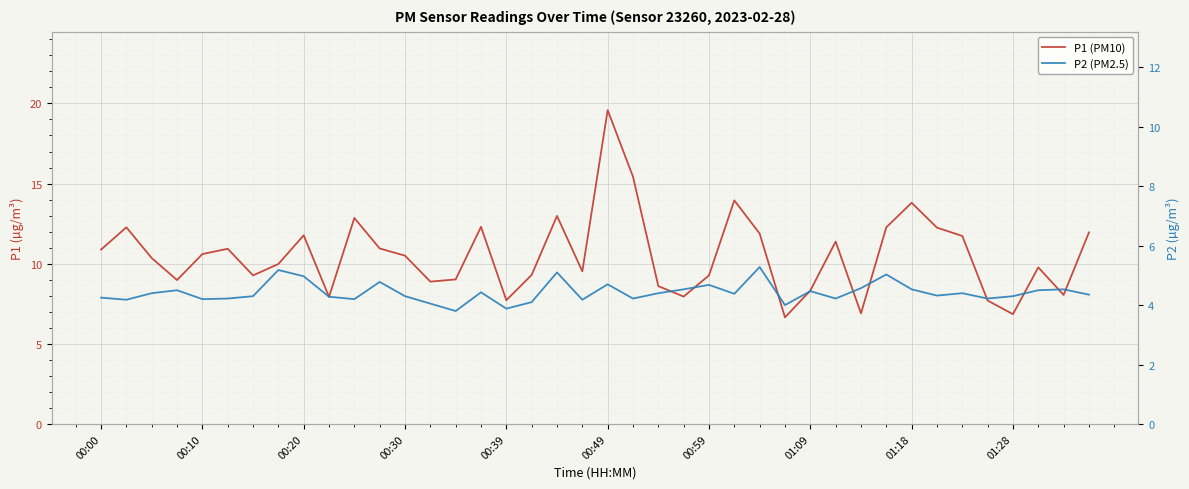

Reading right to left, transcribe all the data shown in this chart.

P1 (PM10): 11.9	8.1	9.8	6.8	7.7	11.7	12.2	13.8	12.3	6.9	11.4	8.3	6.7	11.9	13.9	9.3	8.0	8.6	15.4	19.6	9.5	13.0	9.3	7.7	12.3	9.0	8.9	10.5	10.9	12.8	7.9	11.8	10.0	9.3	10.9	10.6	9.0	10.3	12.3	10.9
P2 (PM2.5): 4.3	4.5	4.5	4.3	4.2	4.4	4.3	4.5	5.0	4.6	4.2	4.5	4.0	5.3	4.4	4.7	4.5	4.4	4.2	4.7	4.2	5.1	4.1	3.9	4.4	3.8	4.0	4.3	4.8	4.2	4.3	5.0	5.2	4.3	4.2	4.2	4.5	4.4	4.2	4.2